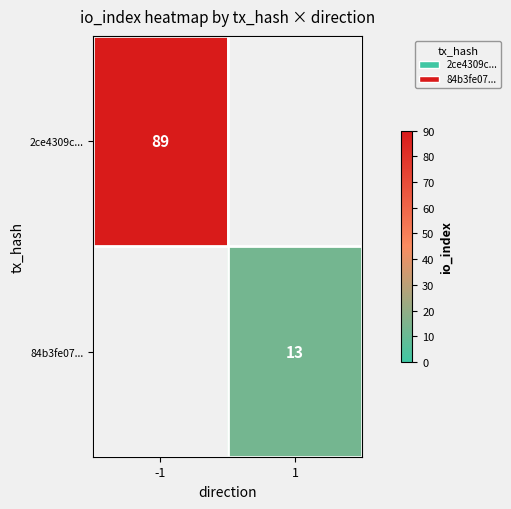

The value of 84b3fe07... at 1 is 9. True or false?

False